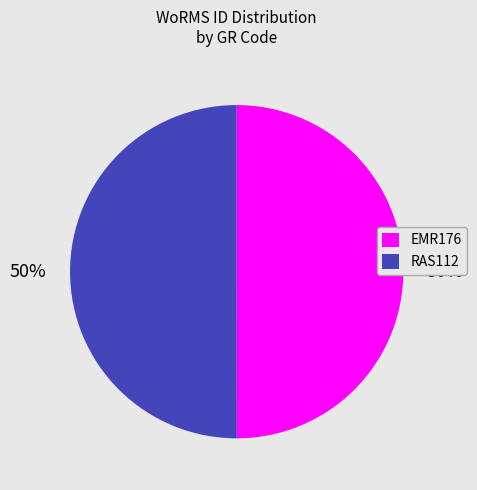

How many slices are in this pie chart?

2